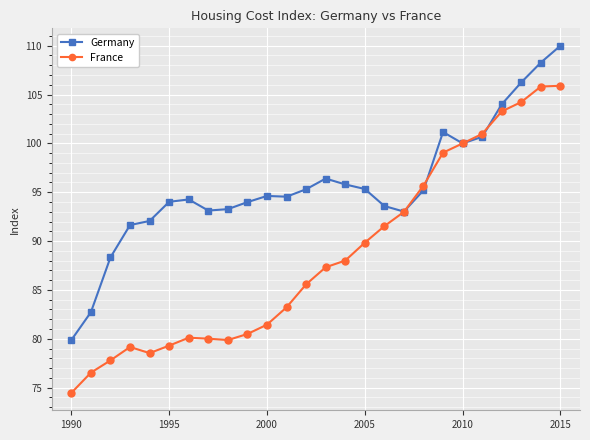

List the series in order of their overall mean, highest first.

Germany, France